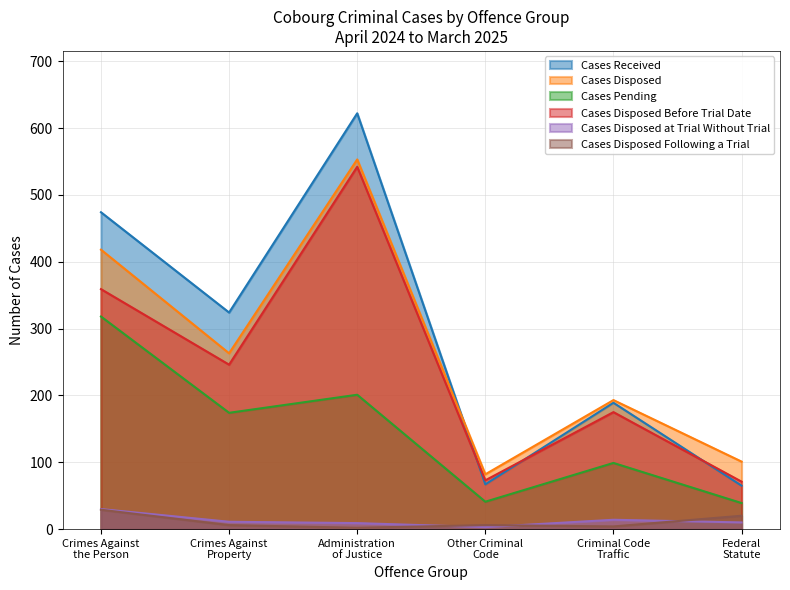

True or false: Cases Pending and Cases Disposed at Trial Without Trial intersect in this chart.

False